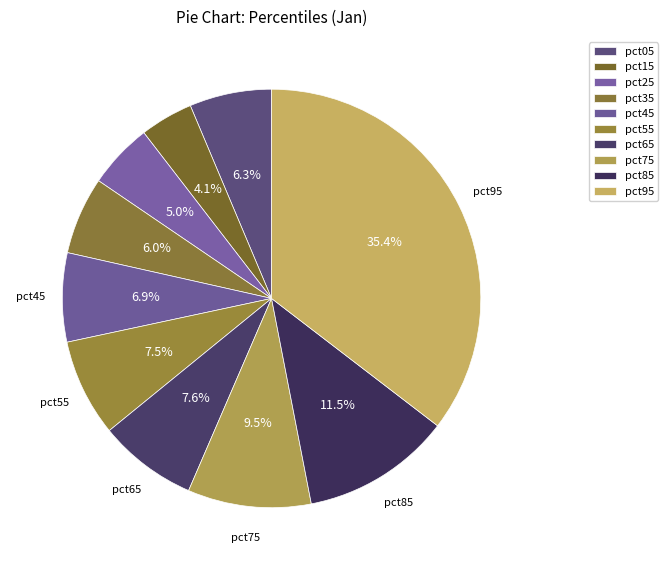

Is there any slice that represents more than half of the pie?

No